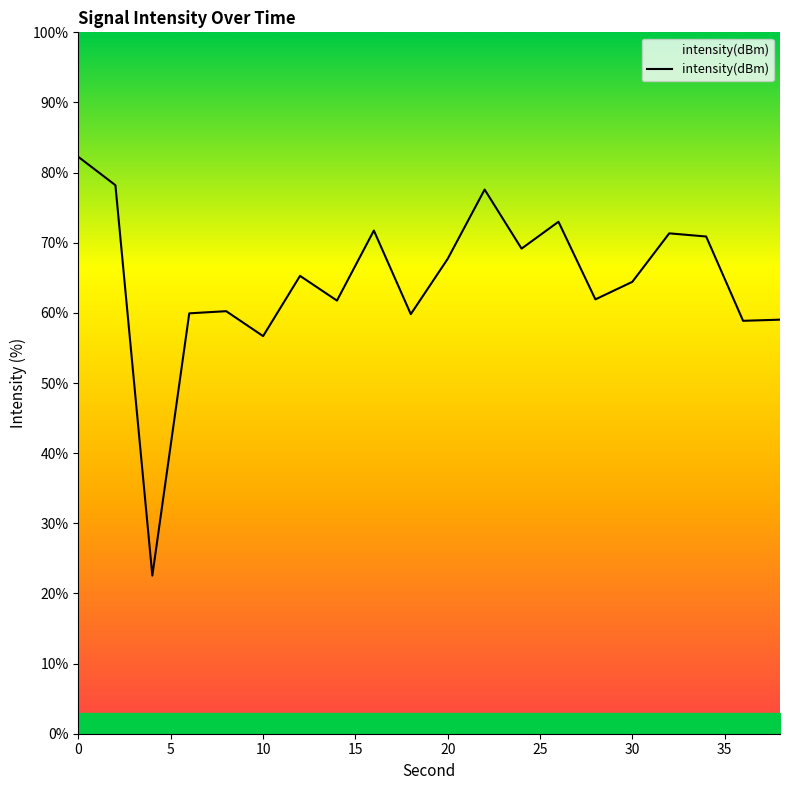

Count the number of data series in this chart.

1